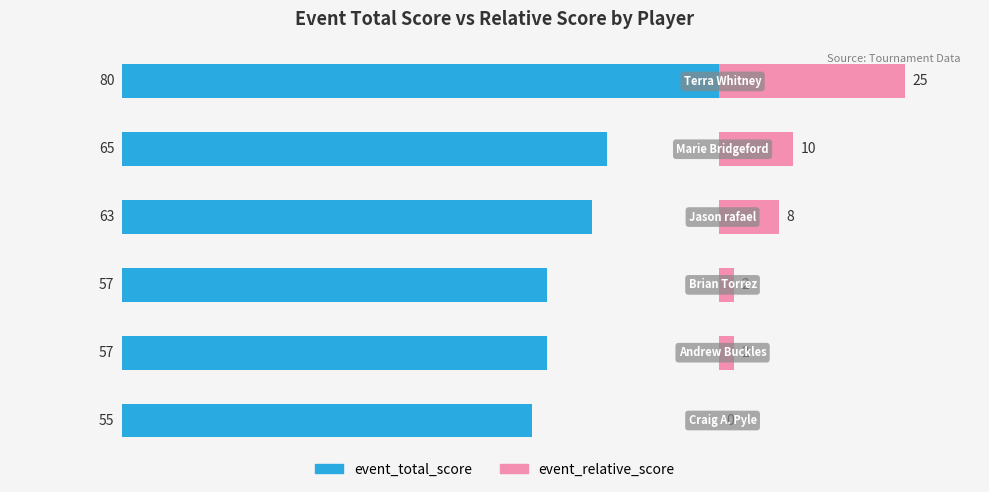

What is the average value of the event_total_score series?

63